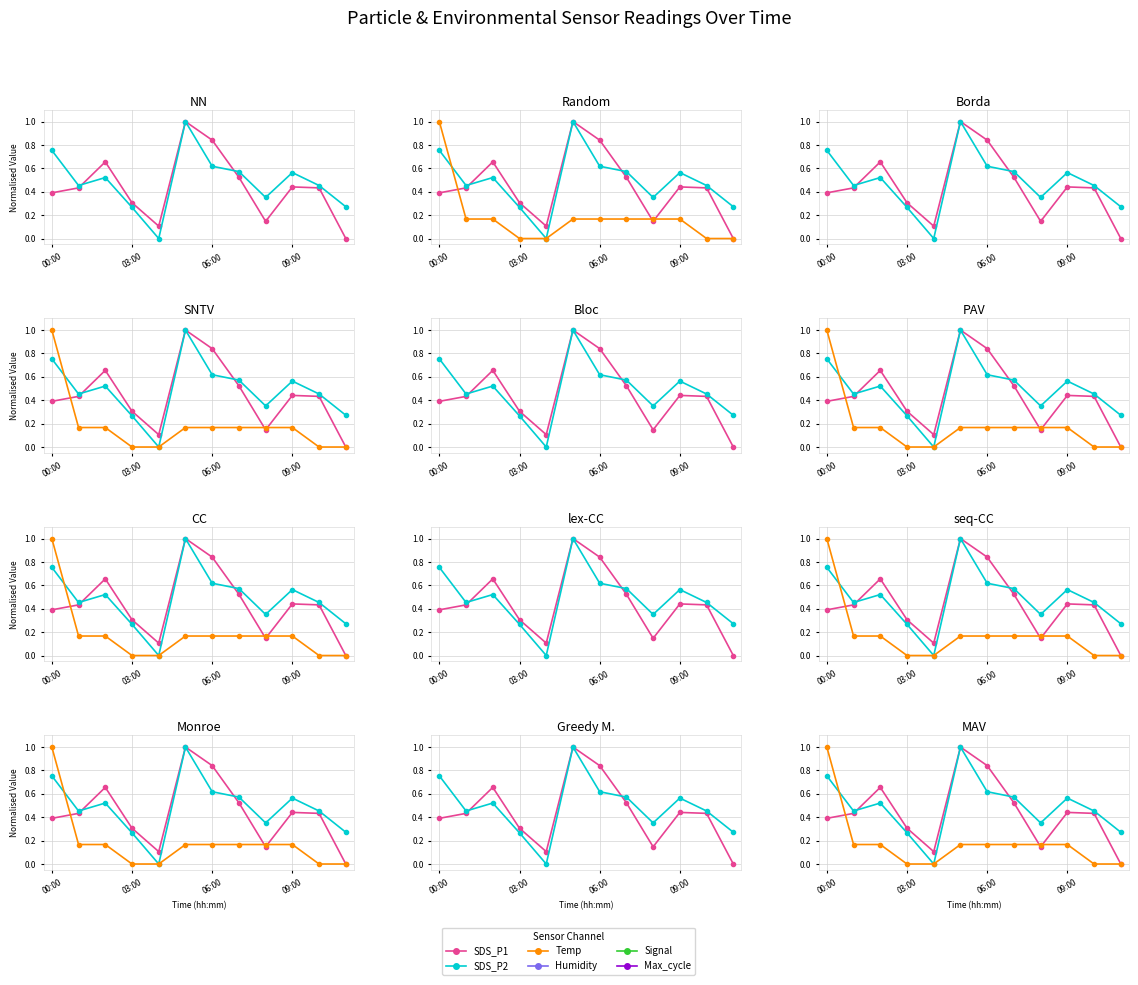

Between 7 and 06:00, which is larger?

06:00